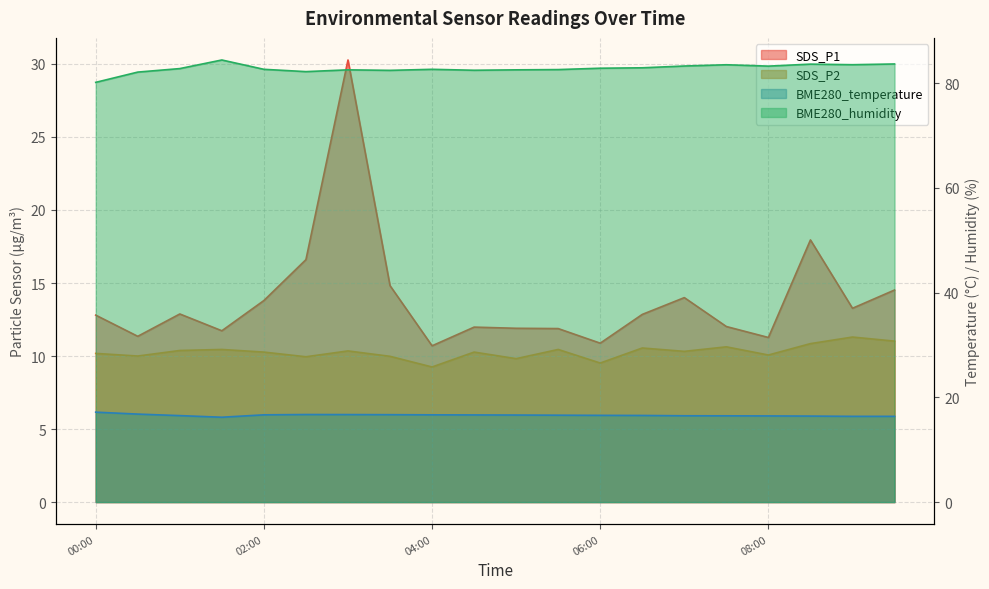

At which label does BME280_humidity reach its minimum?

00:00